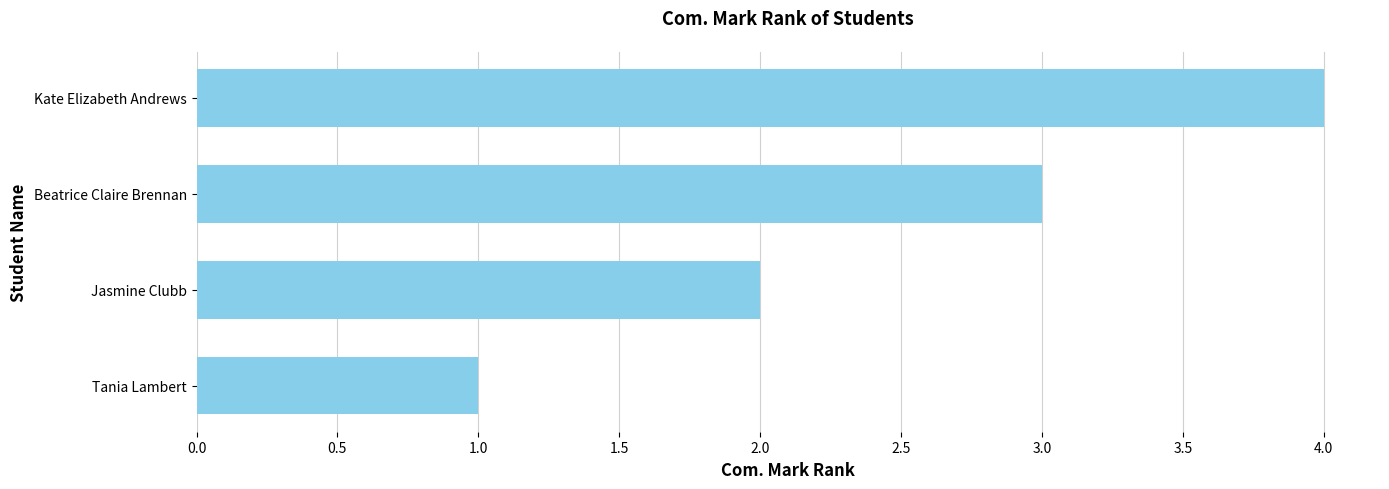

What is the sum of all values?

10